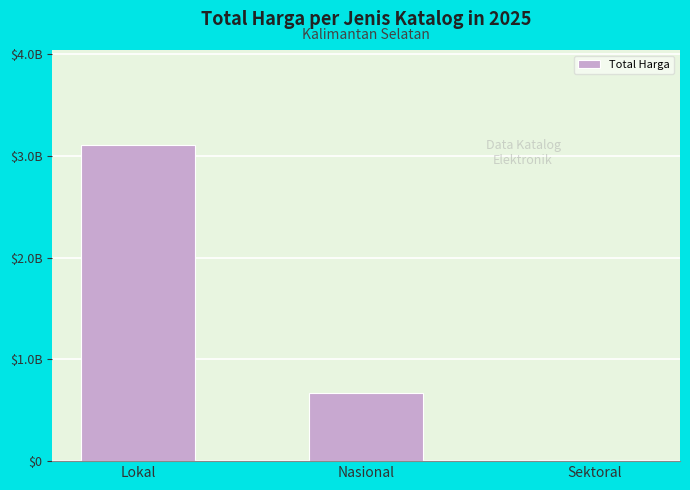

The value at Nasional is 674400000. True or false?

True